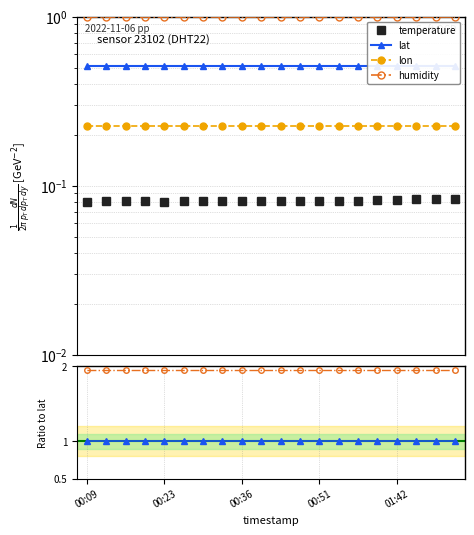

True or false: lon and humidity intersect in this chart.

False